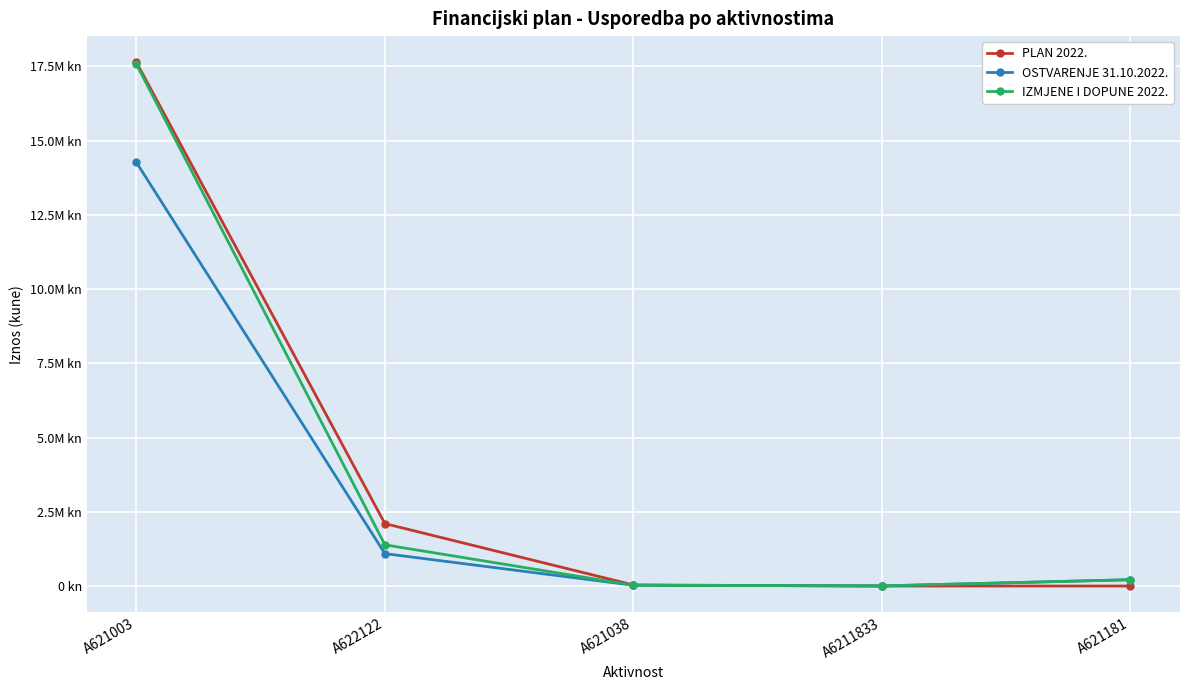

Which series changed the most between A621038 and A621181?

OSTVARENJE 31.10.2022.